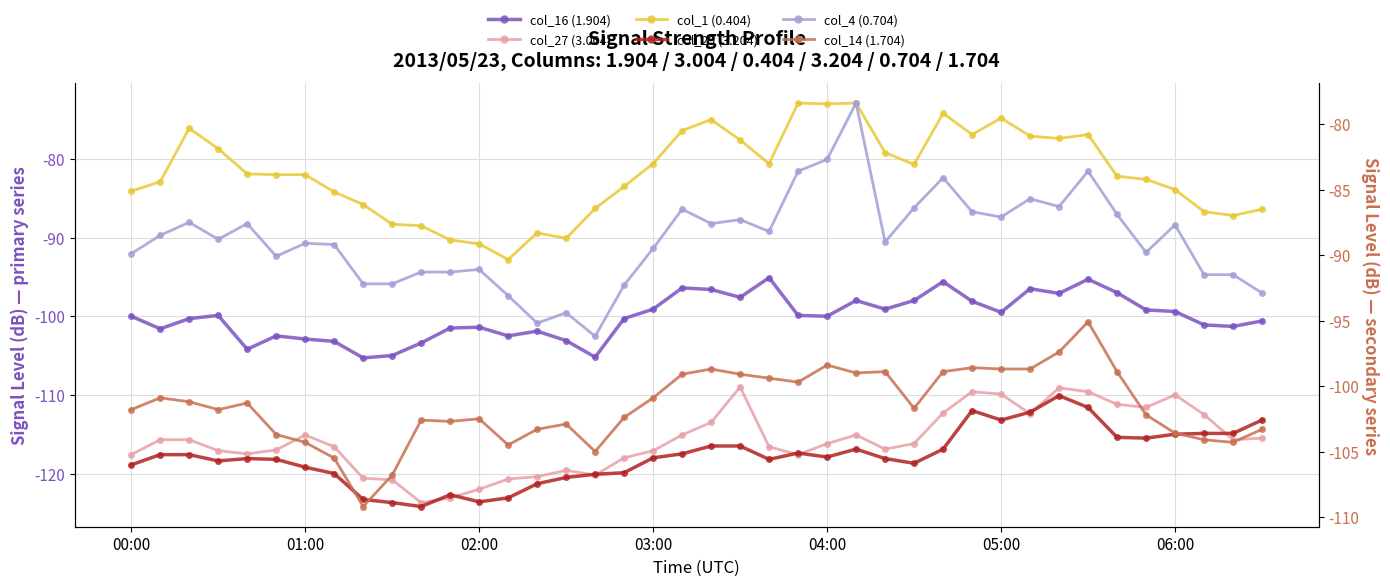

At 02:00, list the series in order from smallest to largest.

col_29 (3.204), col_27 (3.004), col_14 (1.704), col_16 (1.904), col_4 (0.704), col_1 (0.404)